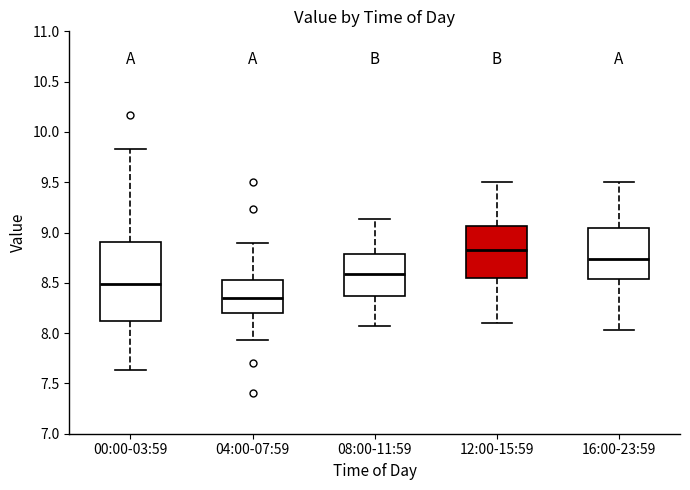

Reading left to right, transcribe this box plot: for each box, give where its median line is, the range the box spans, and where its two whiskers end, as read against the y-axis. The values are not printed on the chart, so give them approximately, as read against the axis.

00:00-03:59: median 8.50, box 8.10 to 8.90, whiskers 7.65 to 9.85
04:00-07:59: median 8.35, box 8.20 to 8.55, whiskers 7.95 to 8.90
08:00-11:59: median 8.60, box 8.35 to 8.80, whiskers 8.05 to 9.15
12:00-15:59: median 8.85, box 8.55 to 9.05, whiskers 8.10 to 9.50
16:00-23:59: median 8.75, box 8.55 to 9.05, whiskers 8.05 to 9.50